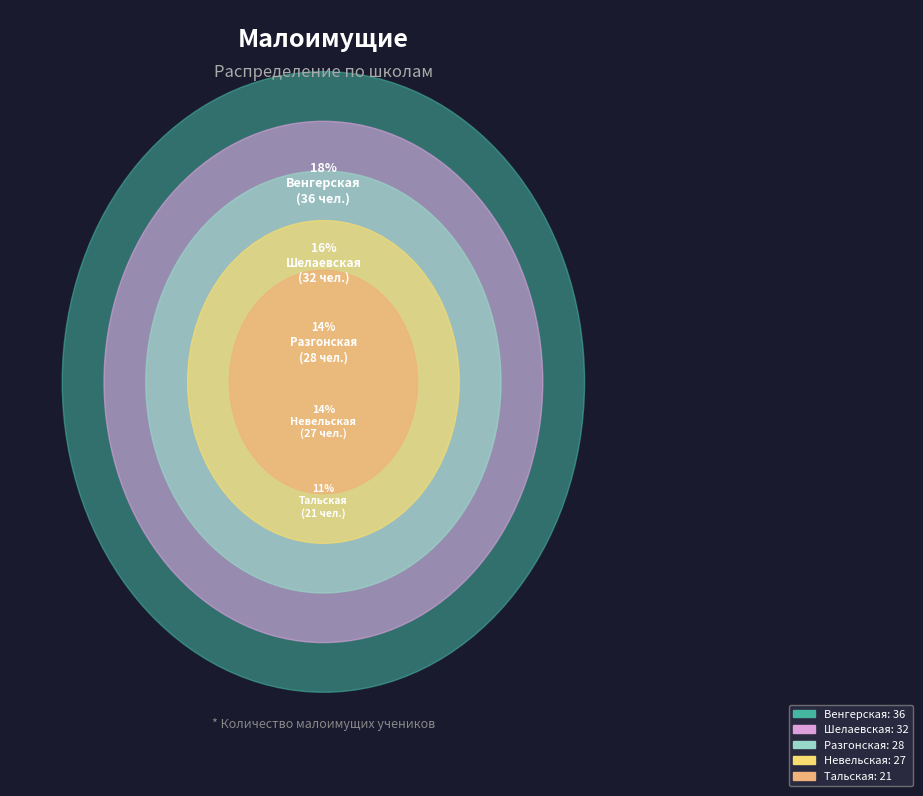

Which category has the biggest portion of the pie?

МКОУ Венгерская СОШ